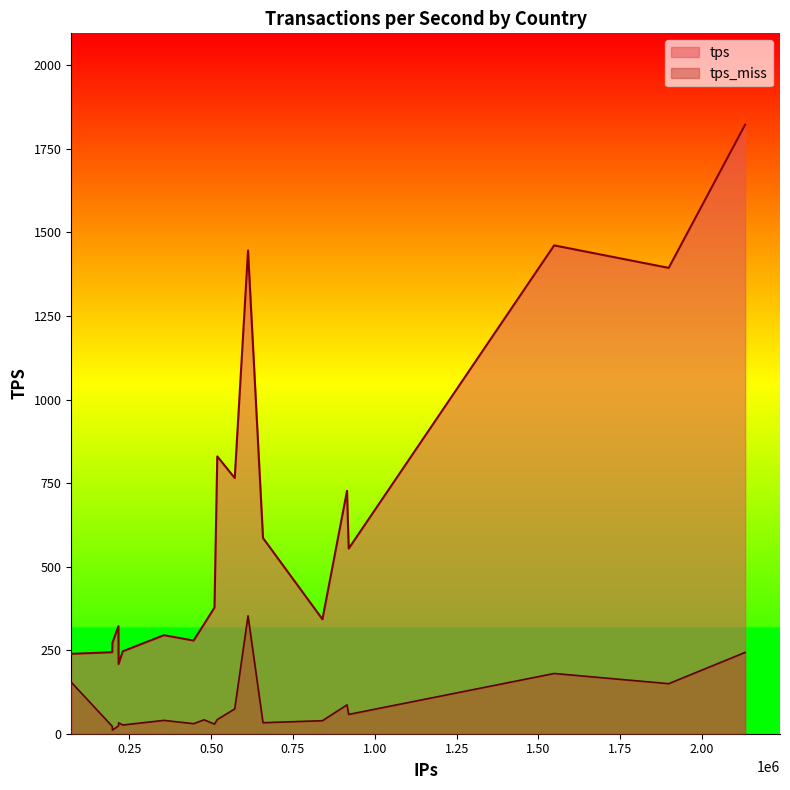

At BR, list the series in order from largest to smallest.

tps, tps_miss